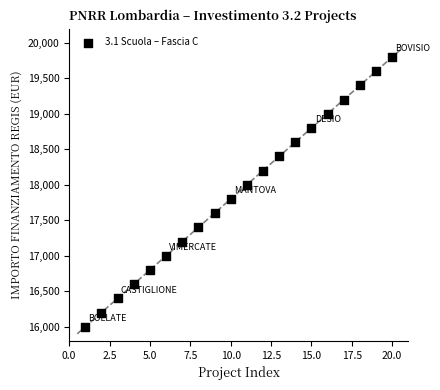

What is the range of Y values (max minus min)?

3800